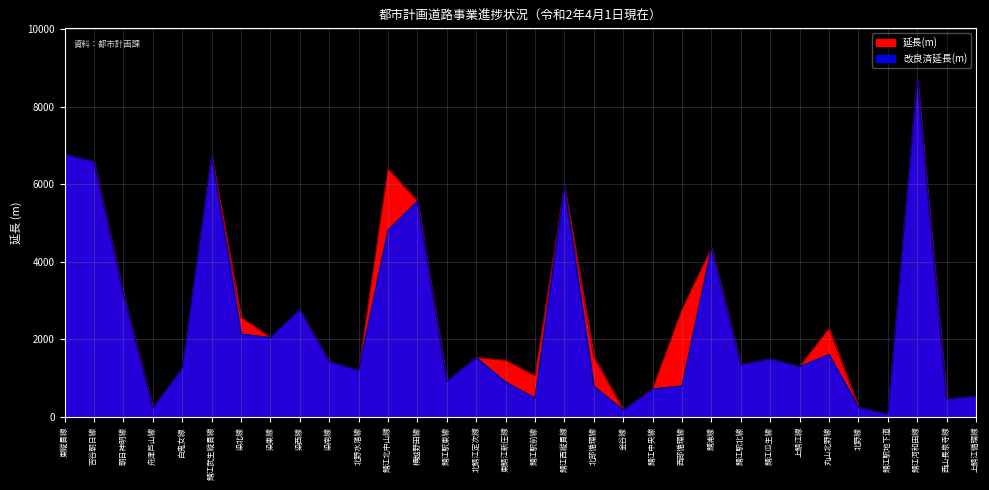

What are all the series names shown in the legend?

延長(m), 改良済延長(m)